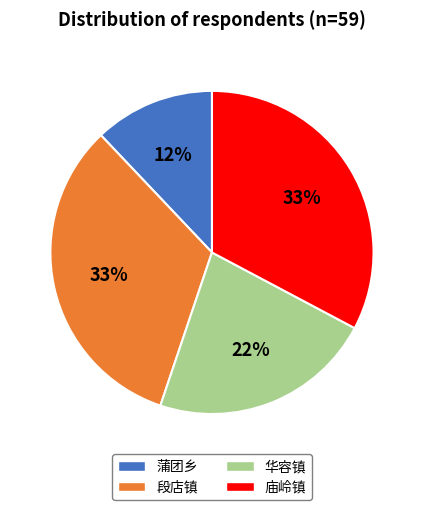

To the nearest percent, what is the combined percentage of 庙岭镇 and 华容镇?

55%